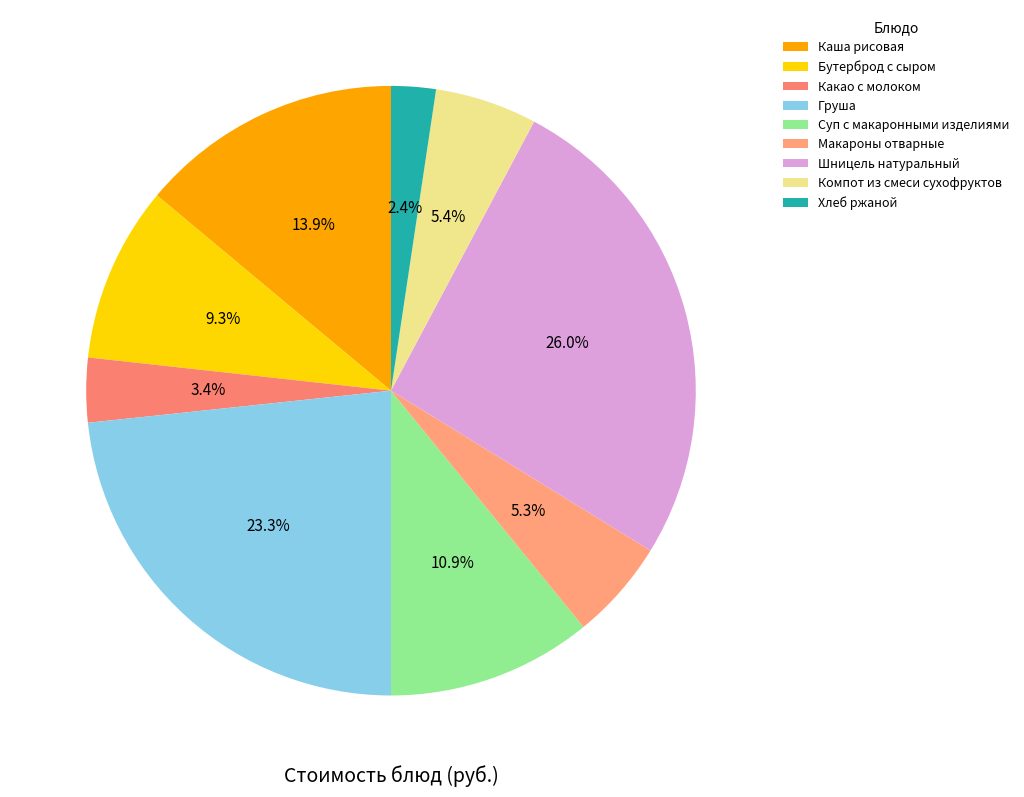

What percentage is NOT represented by Каша рисовая?

86.1%